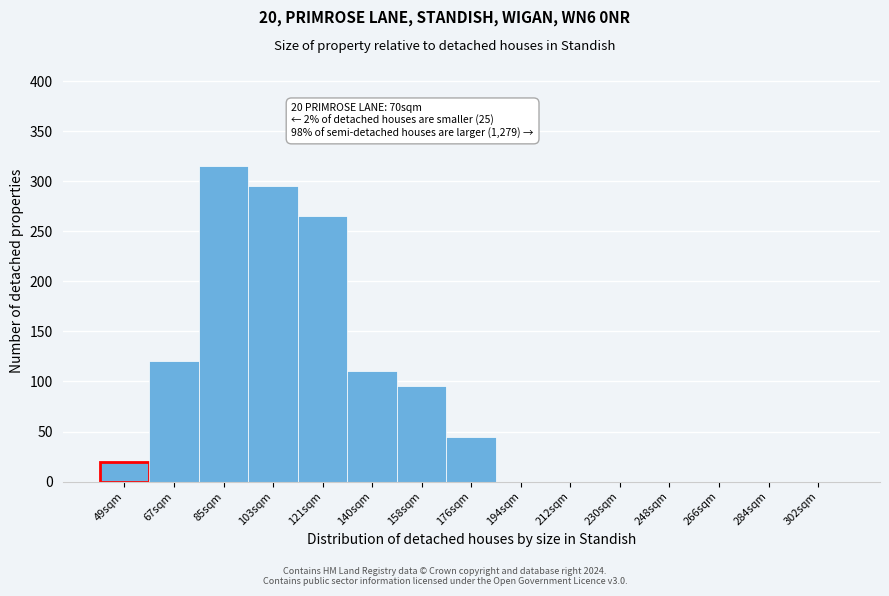

Reading left to right, extract all data points from this chart.

49sqm=20	67sqm=120	85sqm=315	103sqm=295	121sqm=265	140sqm=110	158sqm=95	176sqm=45	194sqm=0	212sqm=0	230sqm=0	248sqm=0	266sqm=0	284sqm=0	302sqm=0